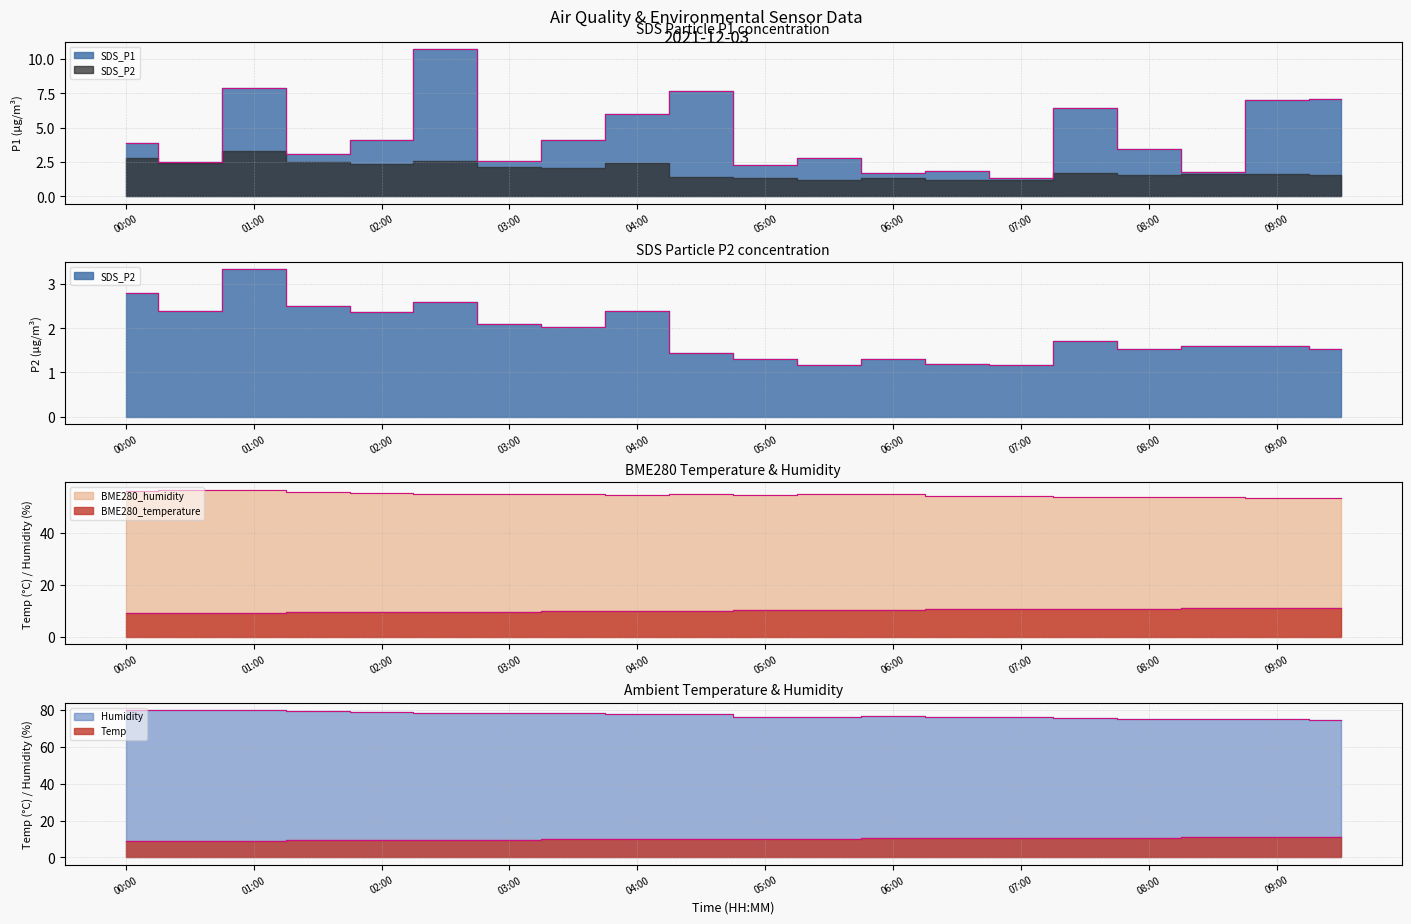

At 09:00, list the series in order from largest to smallest.

Humidity, BME280_humidity, BME280_temperature, Temp, SDS_P1, SDS_P2